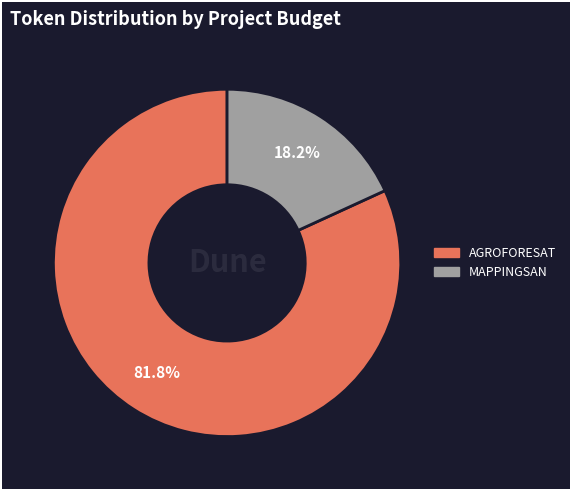

Is it true that MAPPINGSAN is 18% of the pie?

True